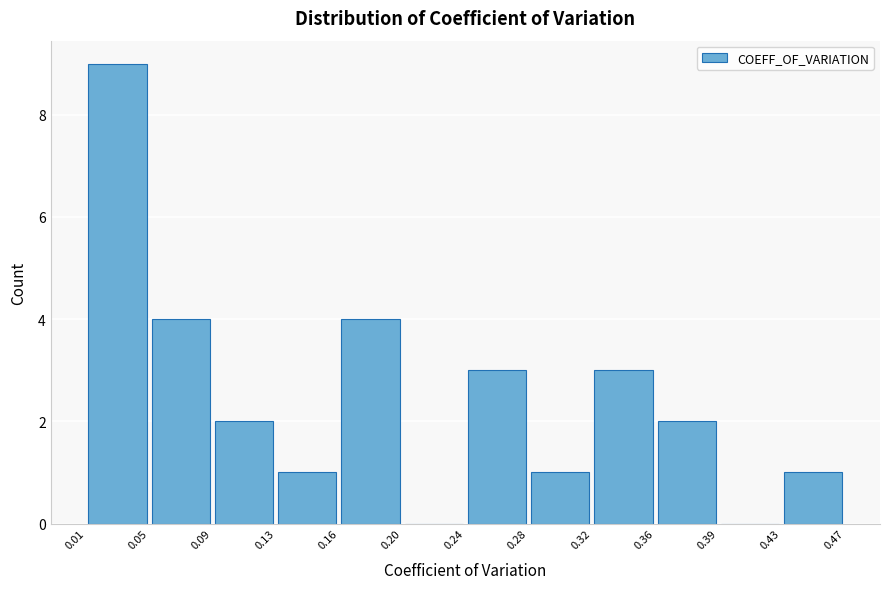

Over which range of the x-axis is the bar tallest?

0.01 to 0.05